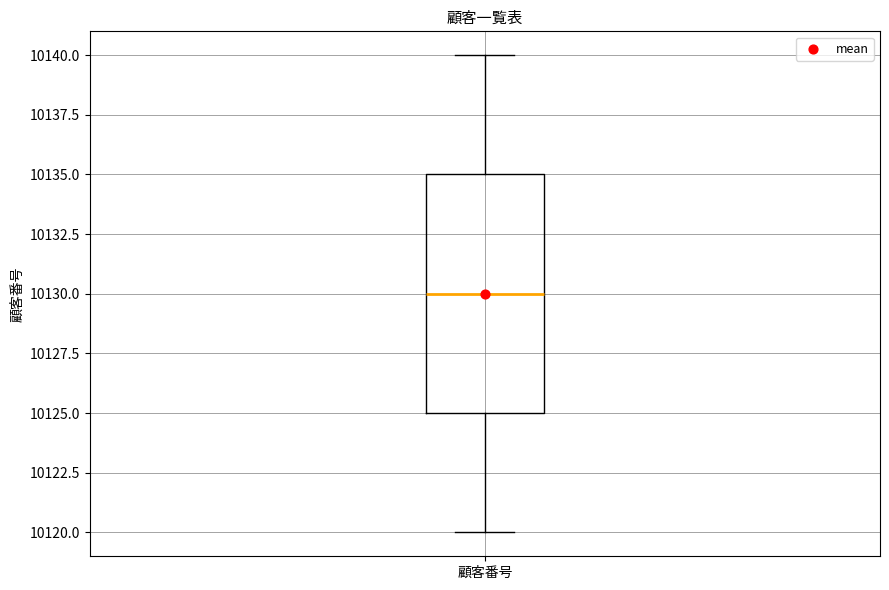

Where does the lower whisker of the box for 顧客番号 end on the y-axis? The values are not printed on the chart, so give them approximately, as read against the axis.

10120